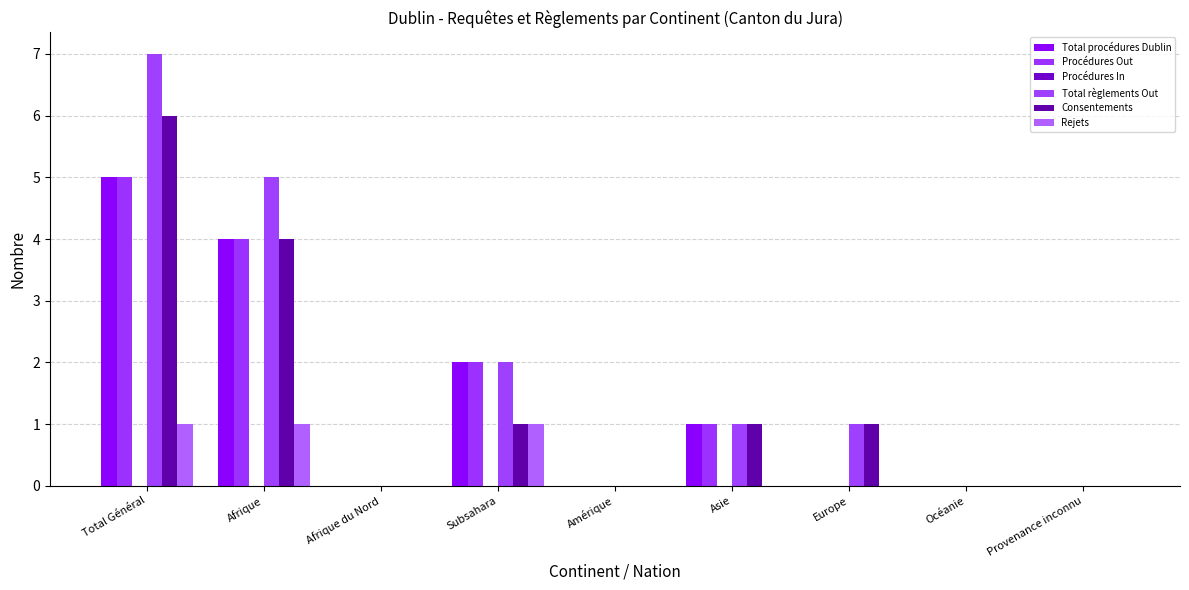

What is the difference between the second highest and minimum values in the Rejets series?

1